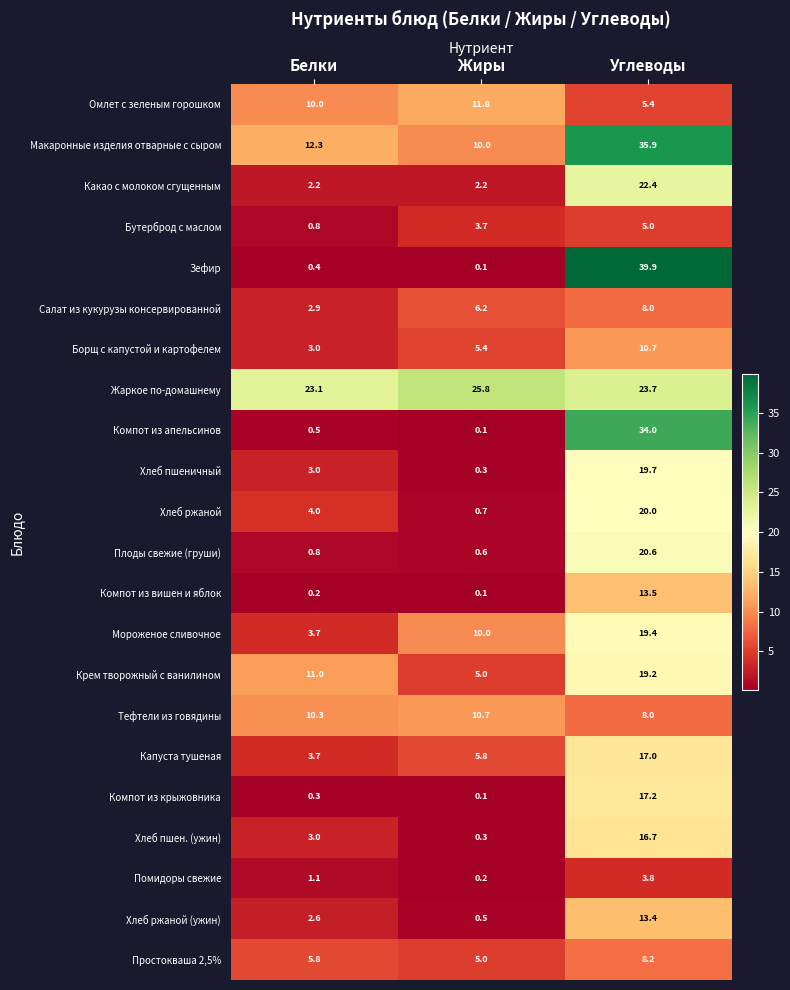

Rank the categories by Крем творожный с ванилином value from highest to lowest.

Углеводы, Белки, Жиры